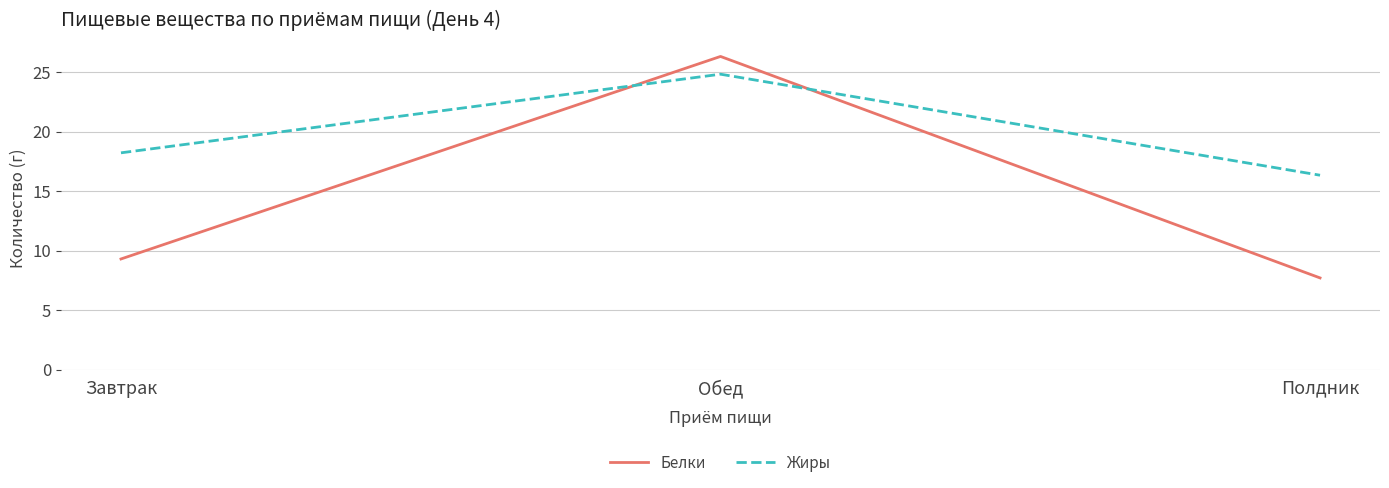

What position from the left is Полдник?

3